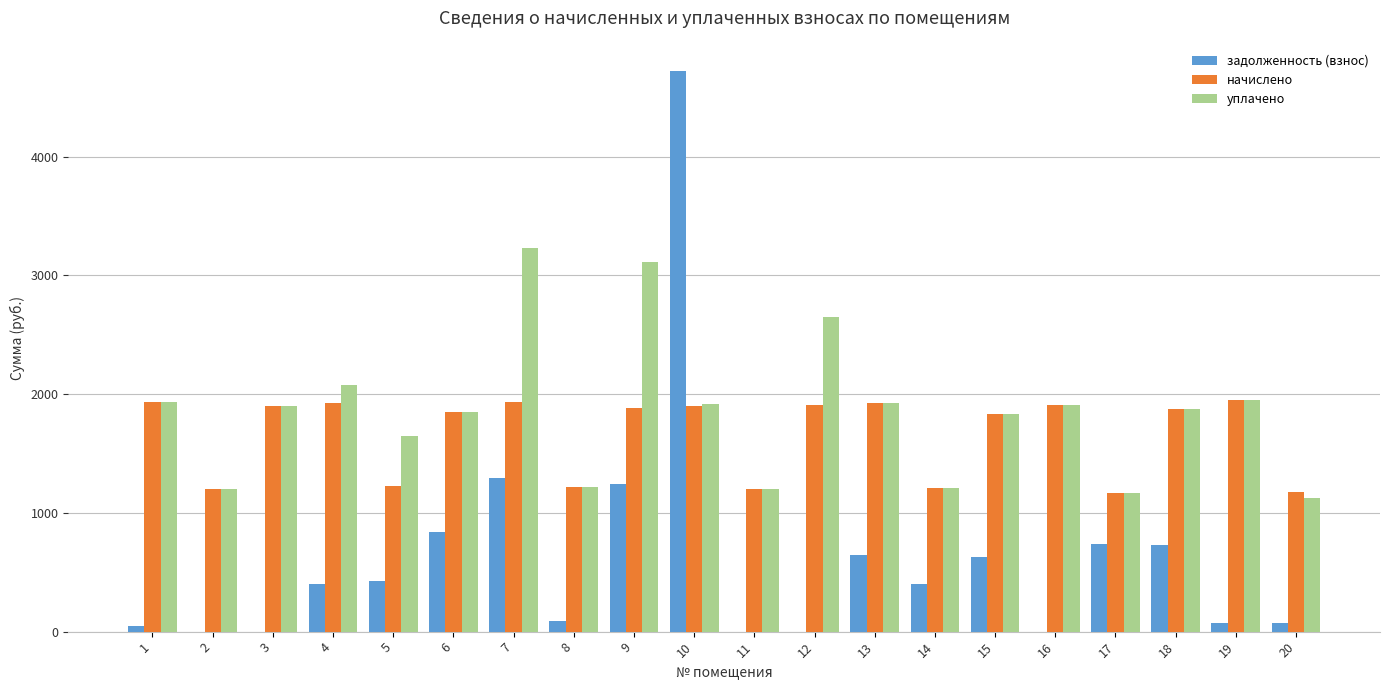

What is the difference between the уплачено values at 9 and 15?

1275.8